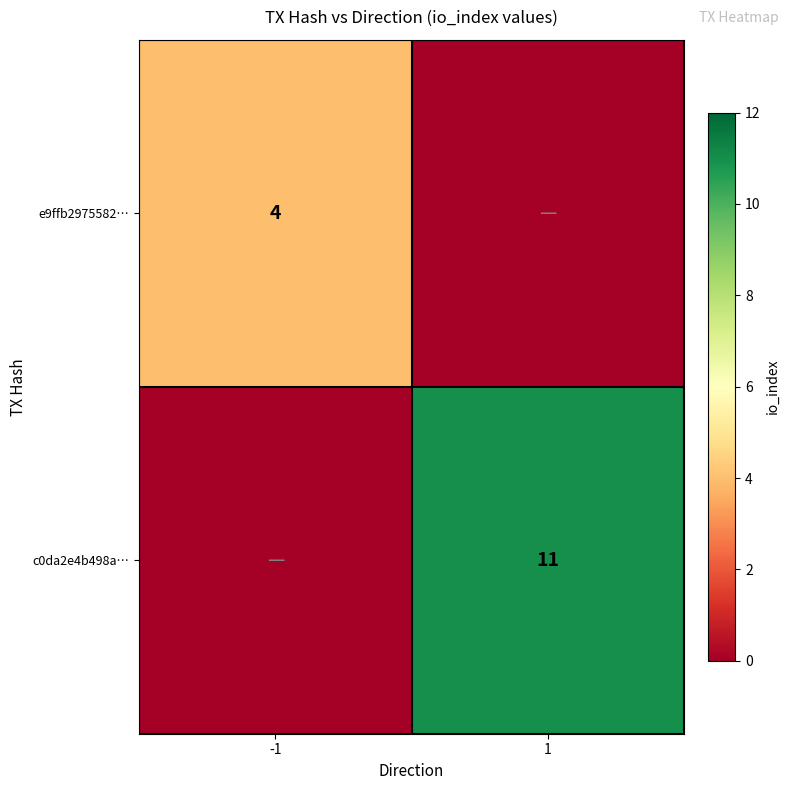

The c0da2e4b498a… series shows 11 at 1. True or false?

True